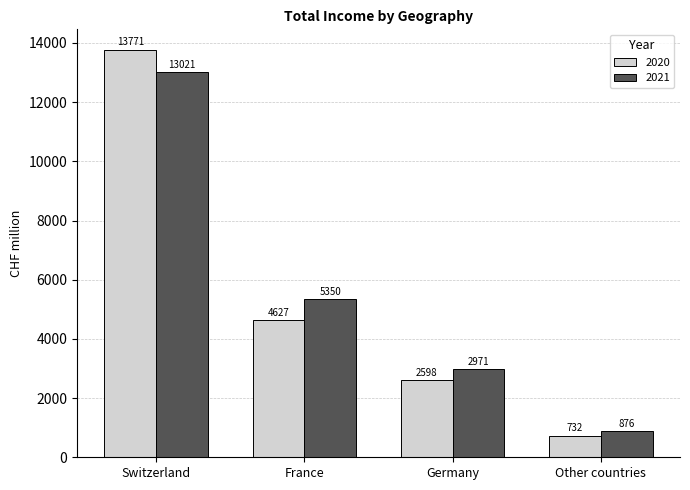

What is the label of the 3rd bar from the right?

France